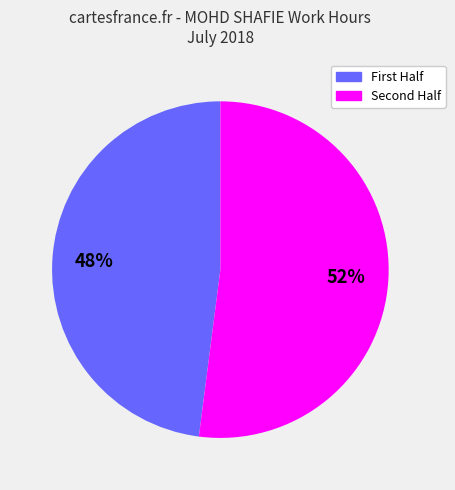

To the nearest percent, what is the difference between the largest and smallest slice percentages?

4%